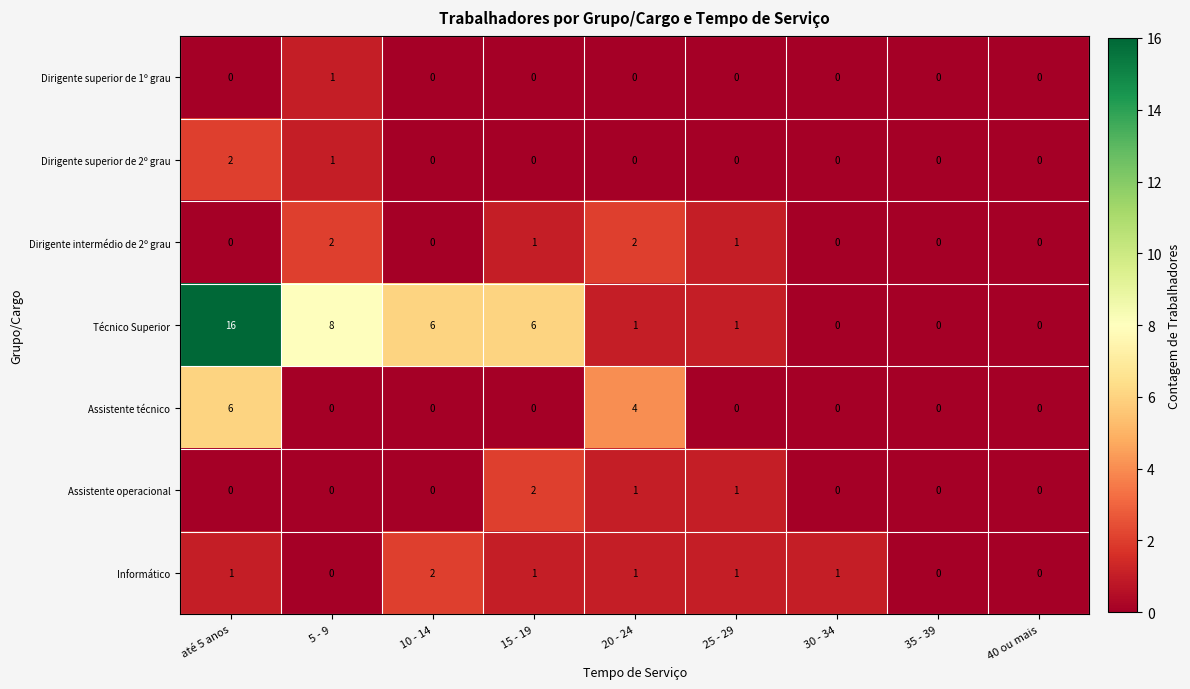

The value of Informático at 30 - 34 is 1. True or false?

True